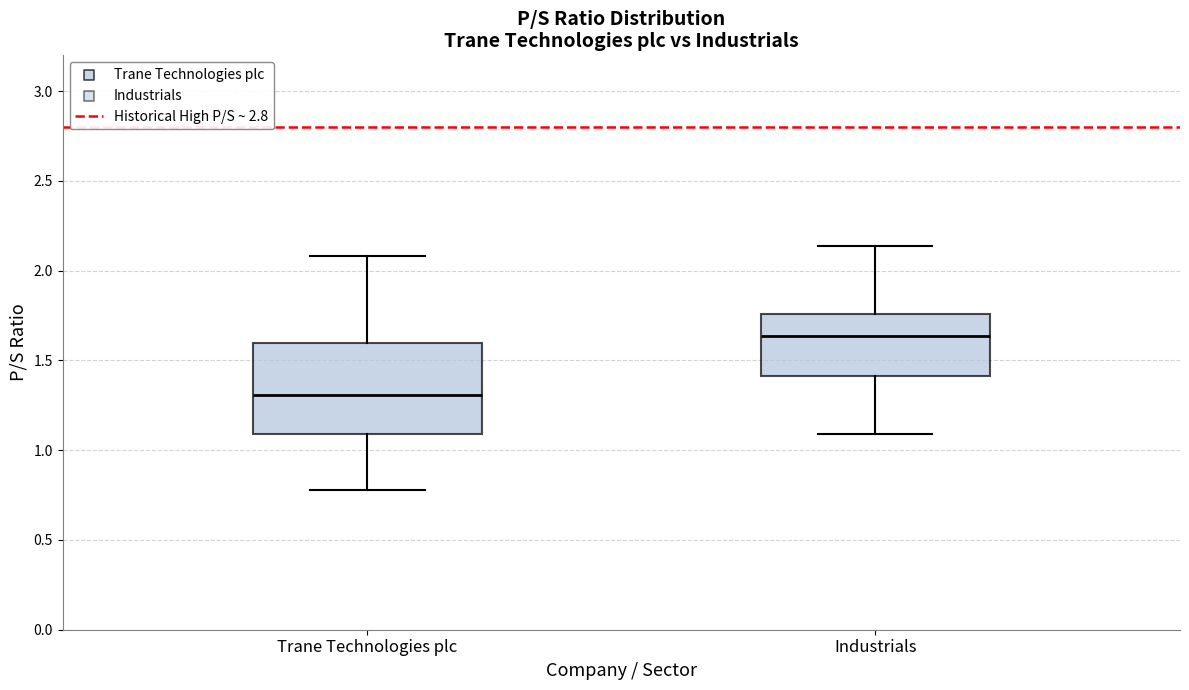

Comparing the boxes themselves (not the whiskers), which one is the tallest?

Trane Technologies plc